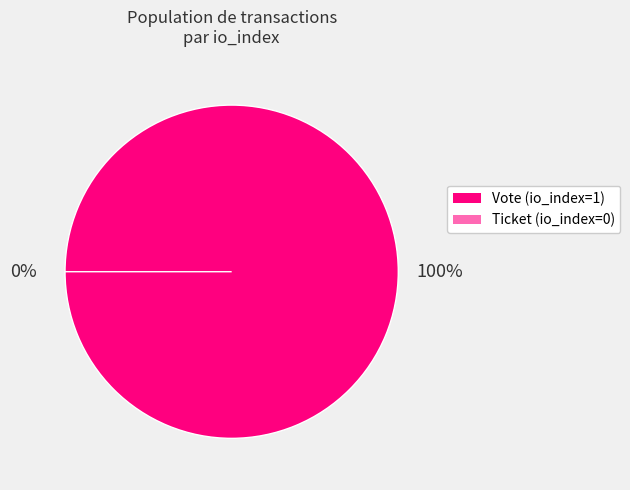

To the nearest percent, what is the difference between the largest and smallest slice percentages?

100%